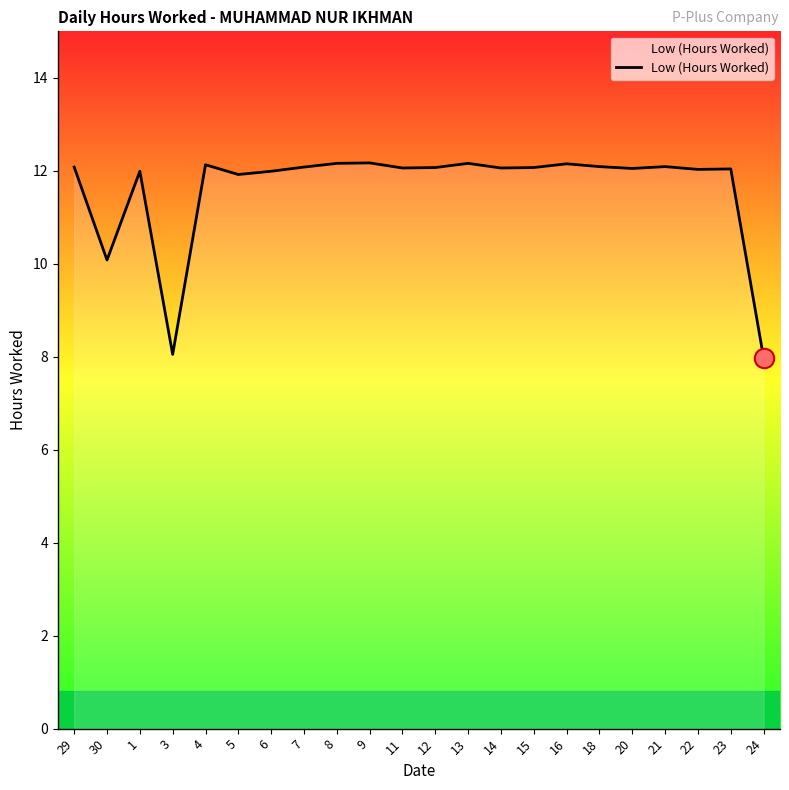

What is the greatest value displayed?

12.2